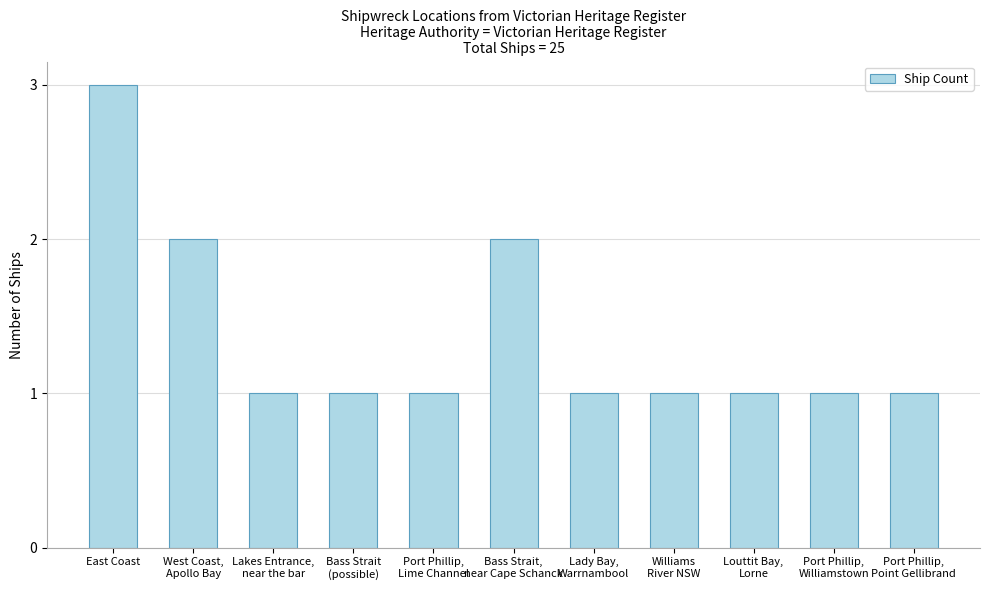

The chart shows a value of 1 at Bass Strait,
near Cape Schanck. True or false?

False